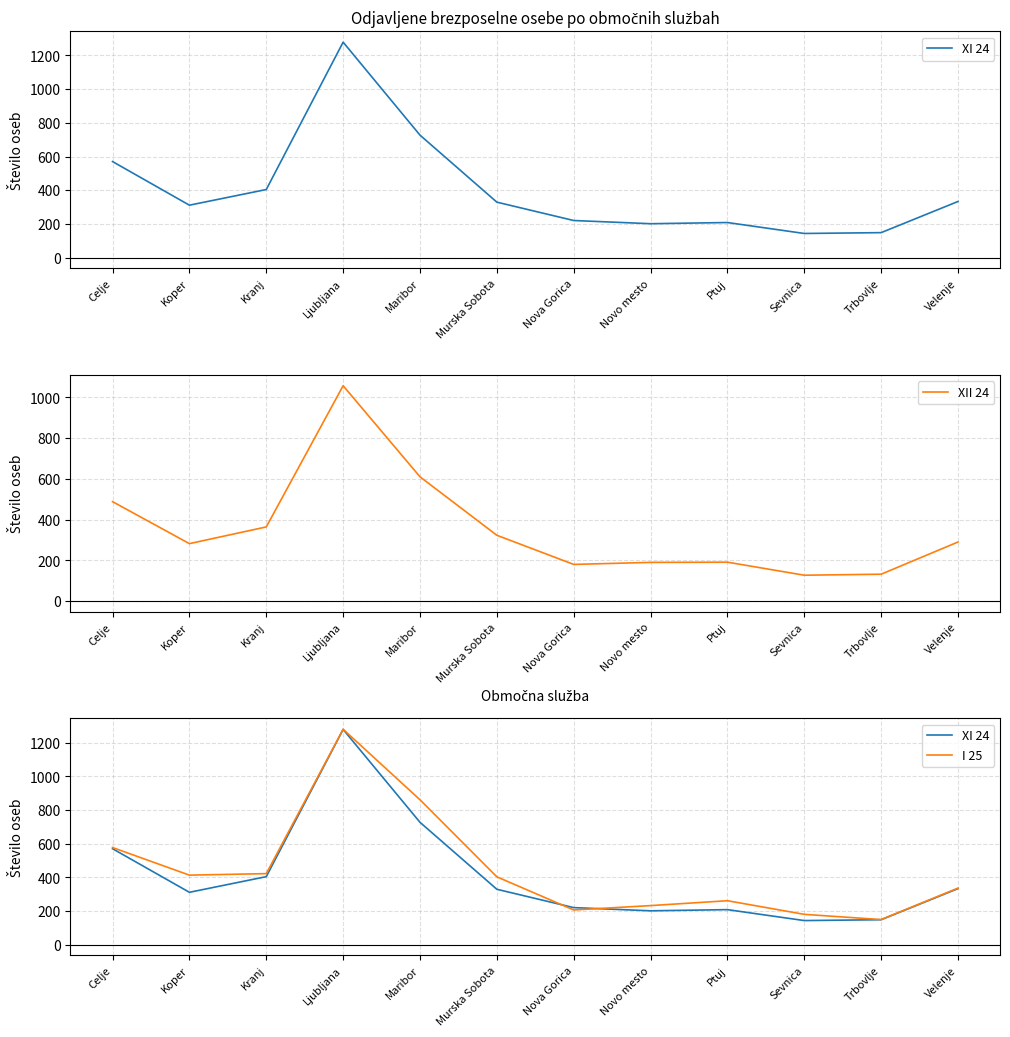

True or false: XII 24 and XI 24 intersect in this chart.

False